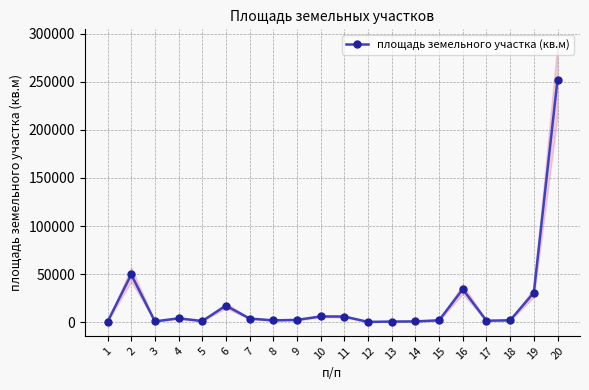

Reading left to right, list all the values displayed in this chart.

505.0	49661.1	898.6	4082.0	1261.5	17263.0	3830.2	1953.3	2442.4	6027.3	5928.9	350.4	728.2	873.0	2037.0	34356.0	1593.0	2020.1	30720.2	252175.9